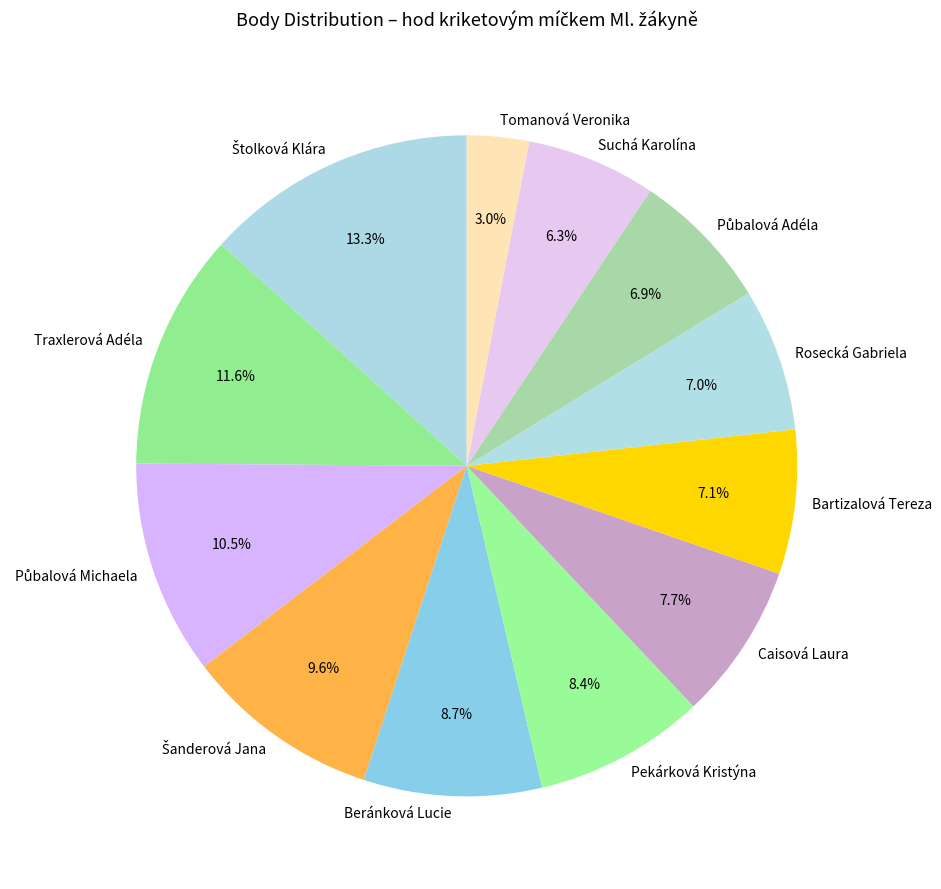

What is the total percentage of Pekárková Kristýna and Beránková Lucie?

17.1%